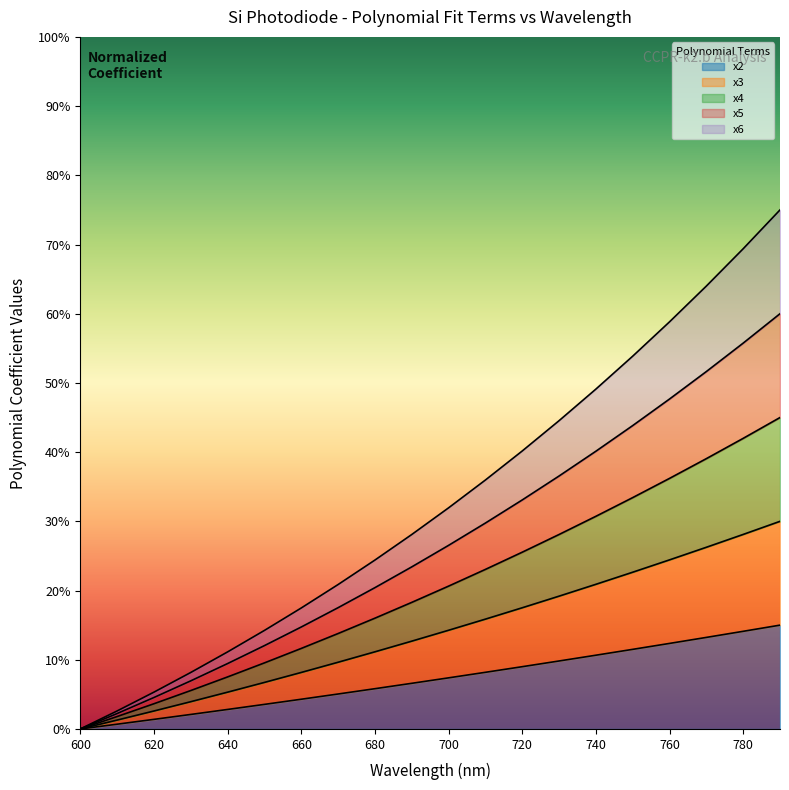

How many series are shown in this chart?

5